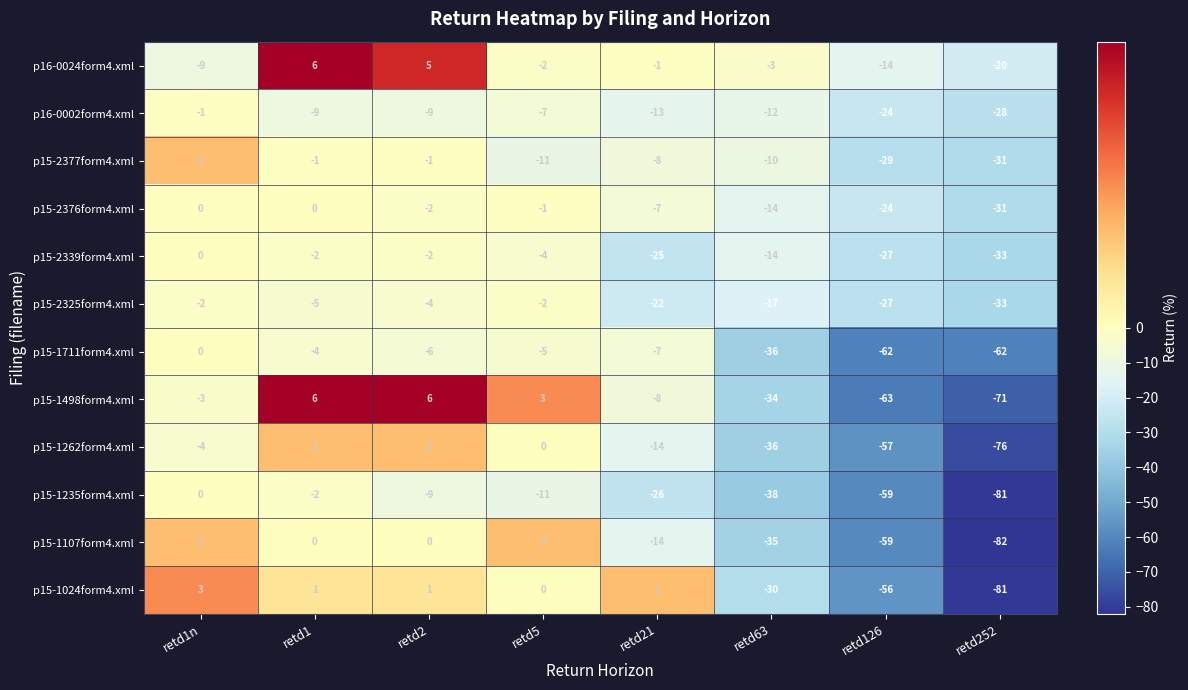

At which label is p16-0002form4.xml closest to -14?

retd21